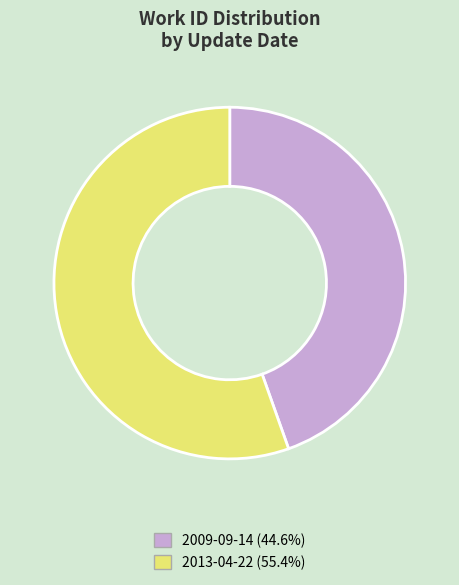

Is there a majority slice in this chart?

Yes